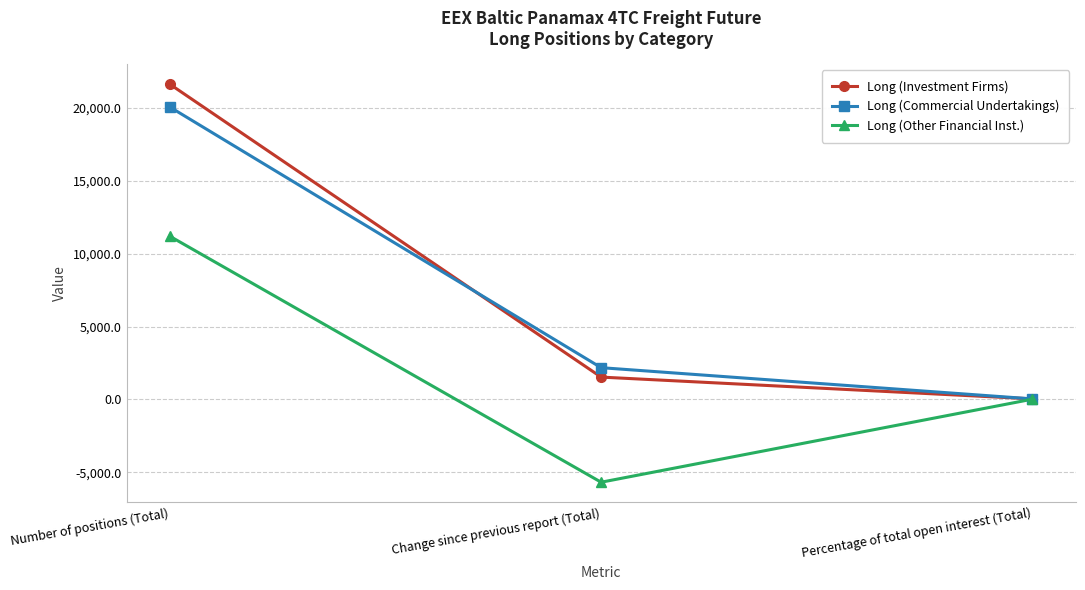

Reading left to right, transcribe all the data shown in this chart.

Long (Investment Firms): Number of positions (Total)=21632.9	Change since previous report (Total)=1534.6	Percentage of total open interest (Total)=40.9
Long (Commercial Undertakings): Number of positions (Total)=20067.0	Change since previous report (Total)=2181.0	Percentage of total open interest (Total)=37.9
Long (Other Financial Inst.): Number of positions (Total)=11201.3	Change since previous report (Total)=-5677.6	Percentage of total open interest (Total)=21.2